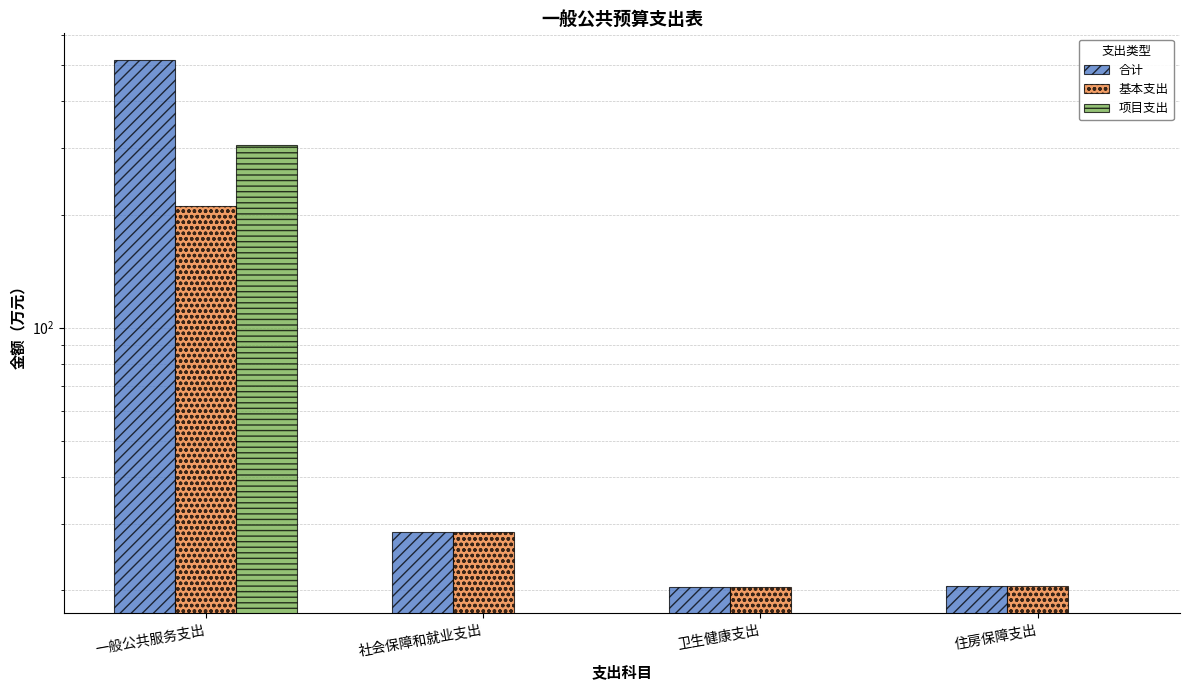

What is the difference between the 合计 values at 一般公共服务支出 and 社会保障和就业支出?

488.1